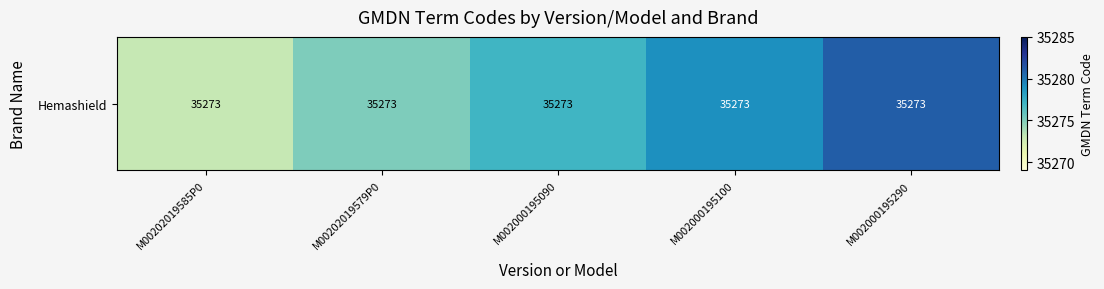

What is the difference between the second highest and minimum values?

6